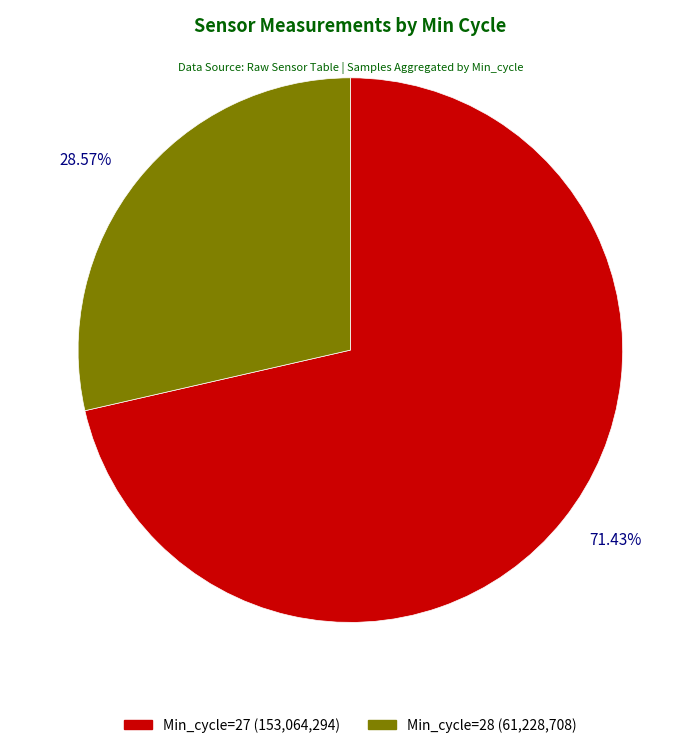

Does any single category account for the majority?

Yes